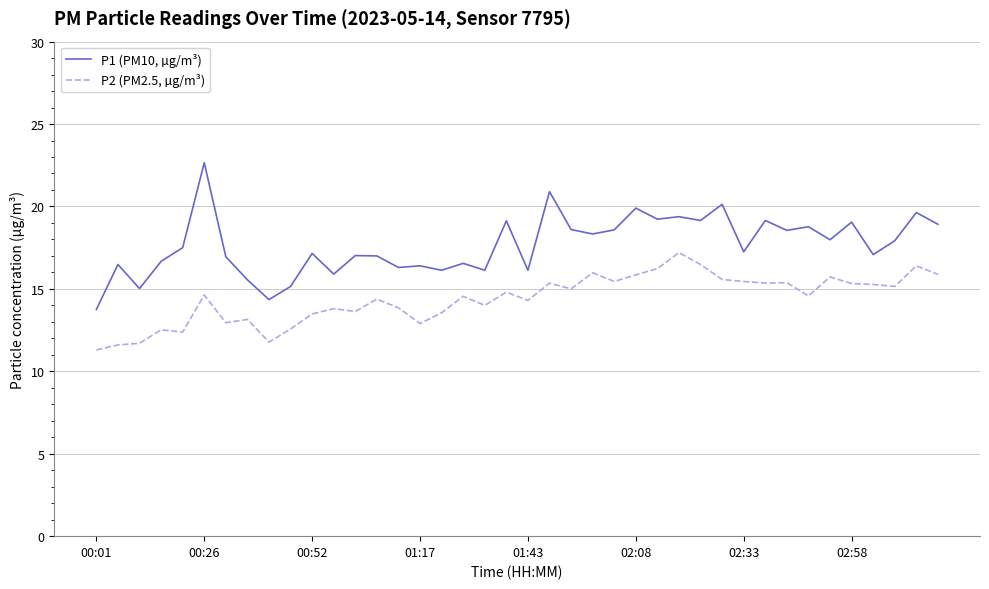

Which series has the largest range (max minus min)?

P1 (PM10, µg/m³)